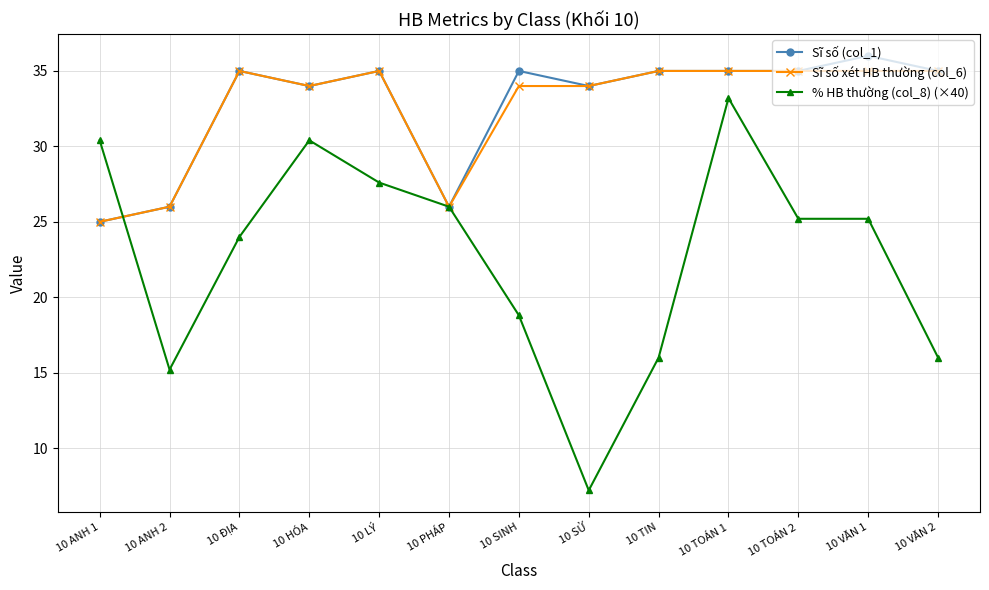

Rank the series at 10 SINH from highest to lowest value.

Sĩ số (col_1), Sĩ số xét HB thường (col_6), % HB thường (col_8) (×40)